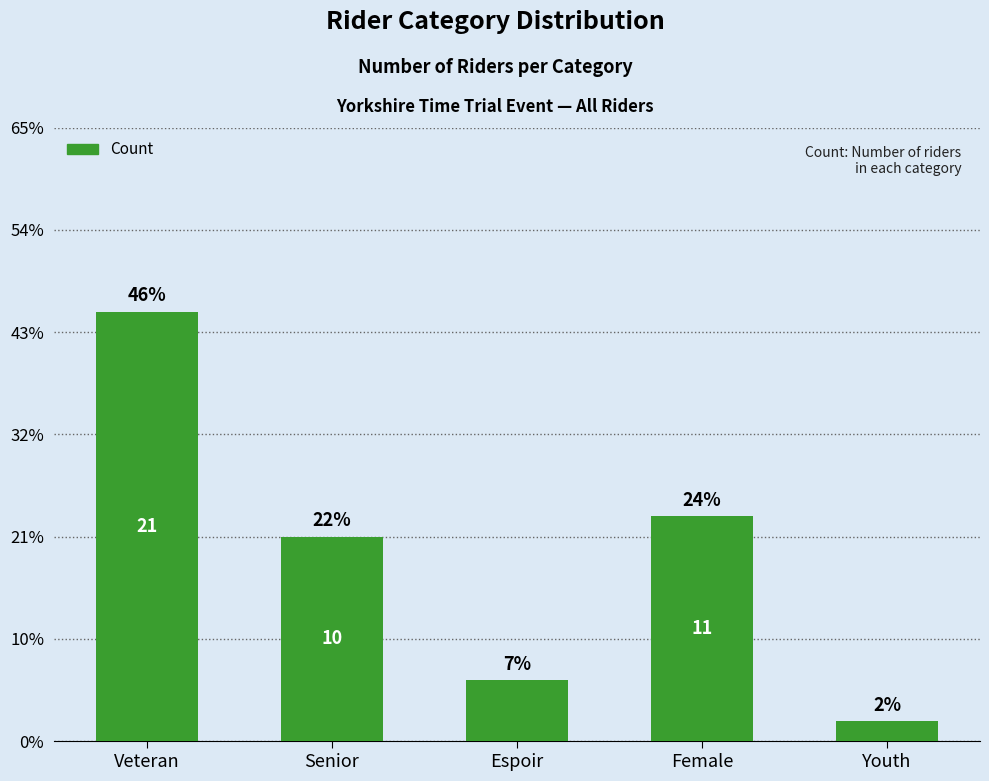

True or false: the data shows 11 at Female.

True